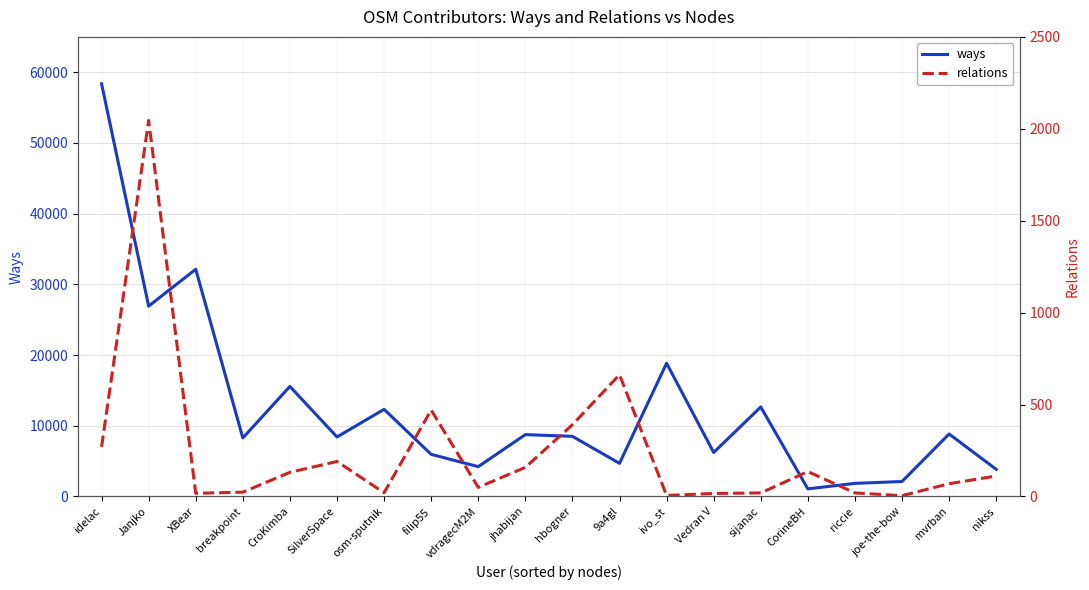

Rank the series by their maximum value, from highest to lowest.

ways, relations